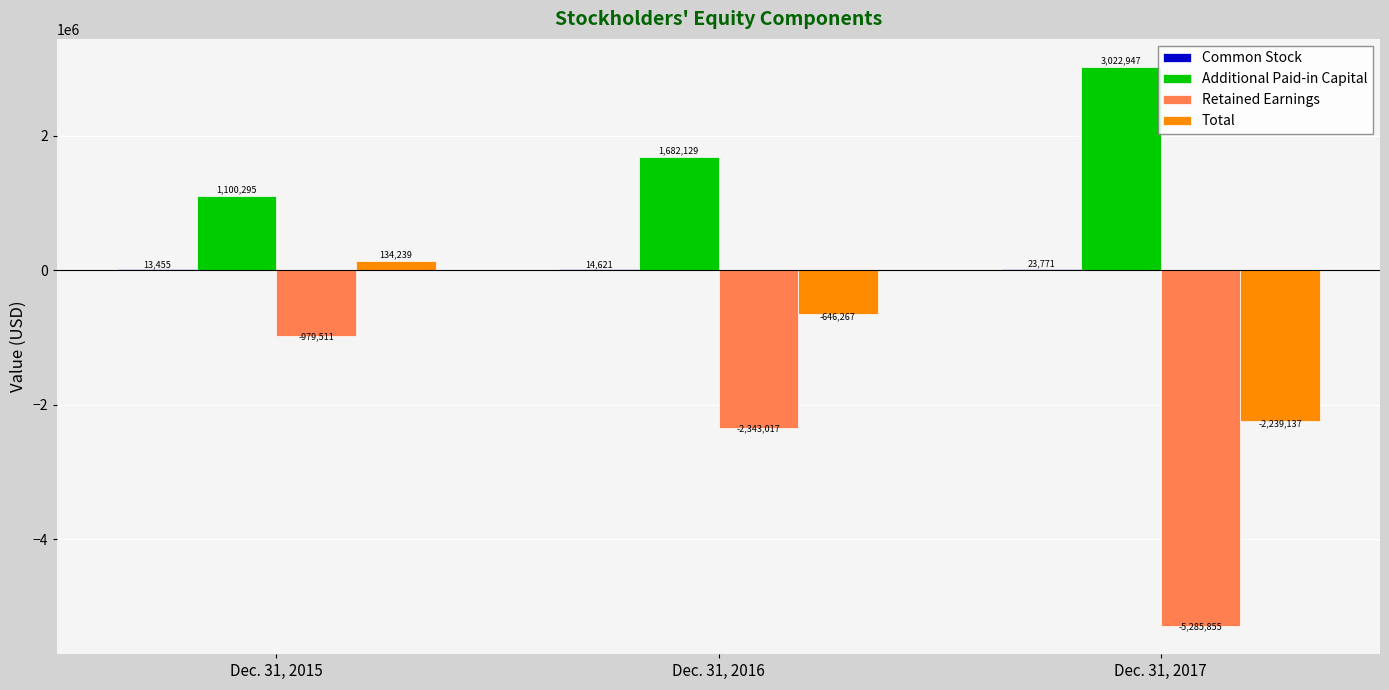

Which category has the highest value across all series?

Dec. 31, 2017